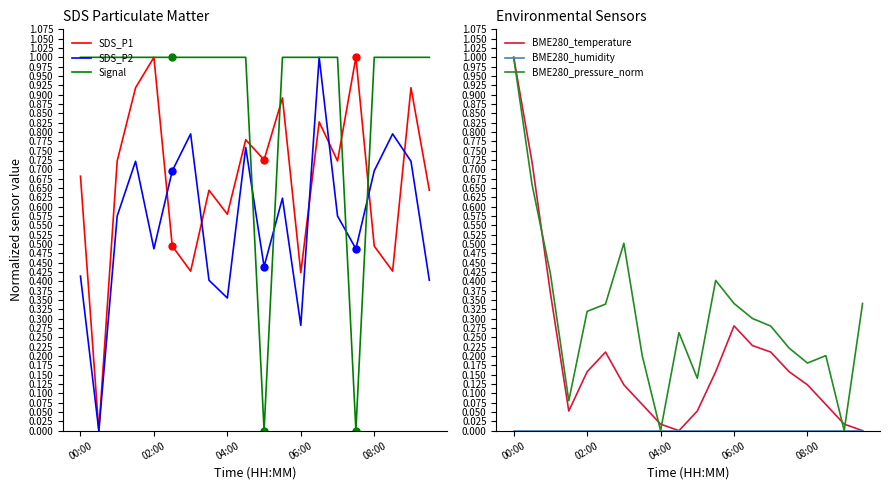

The SDS_P2 series shows 0.4 at 08:00. True or false?

False